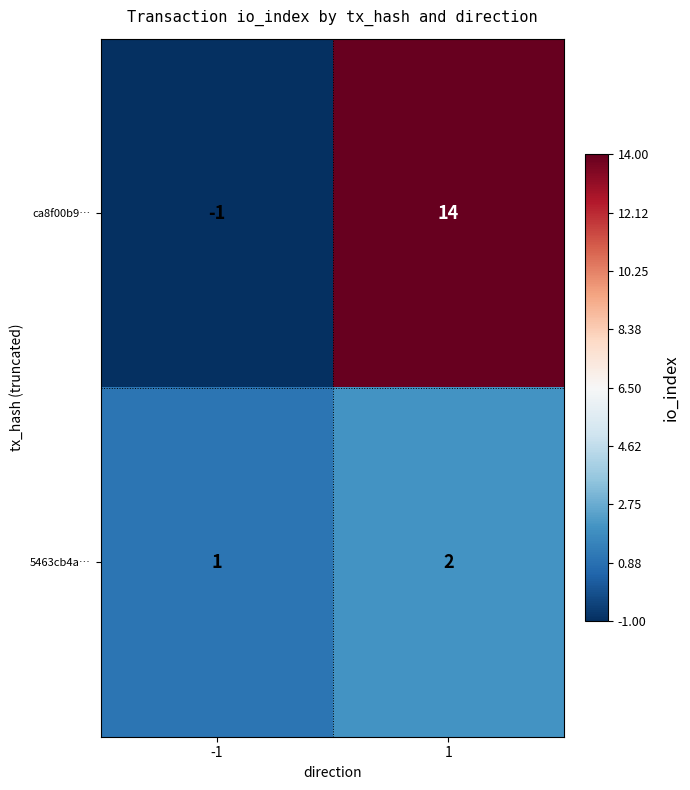

Which category has the highest value across all series?

1